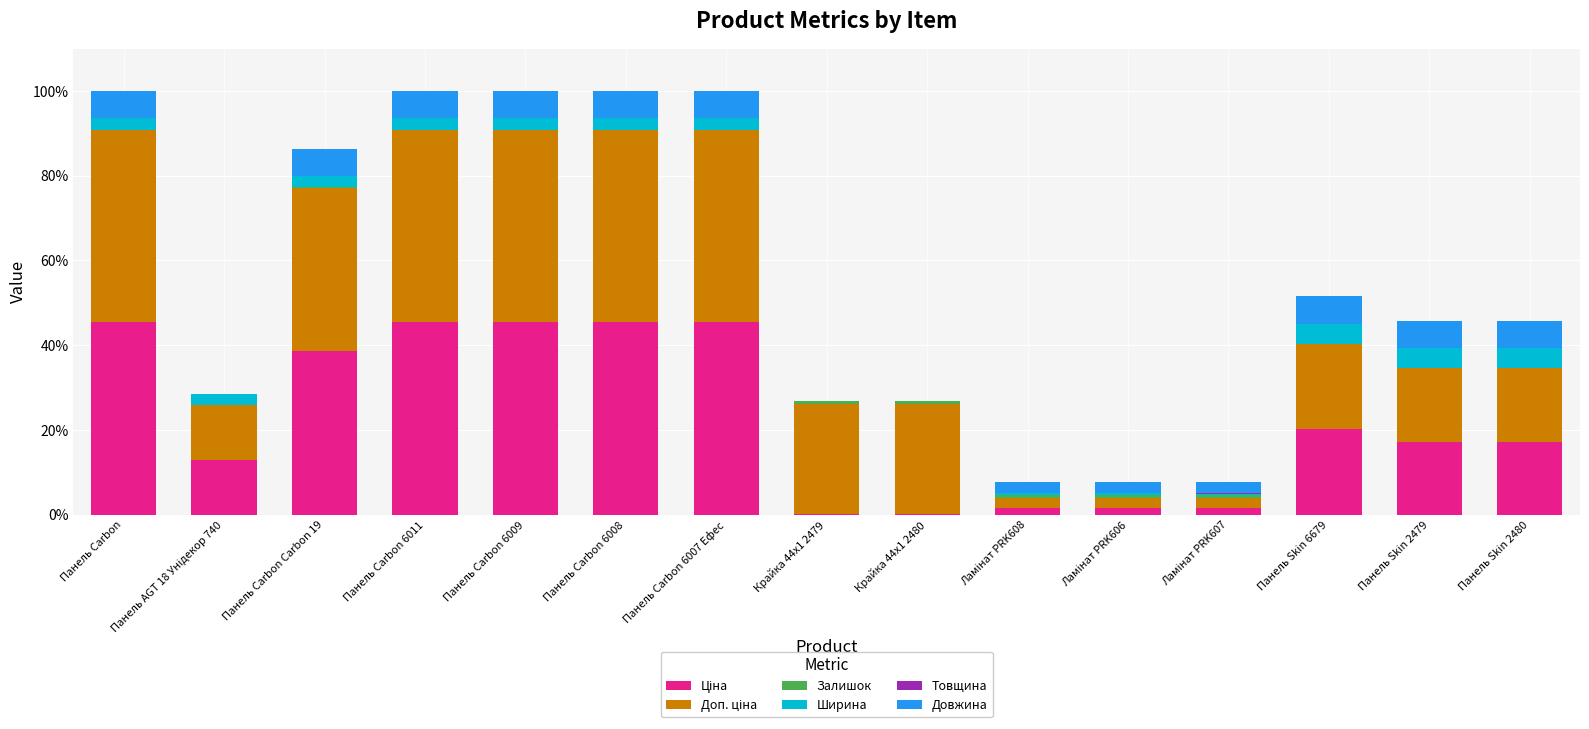

How many categories are shown in the chart?

15